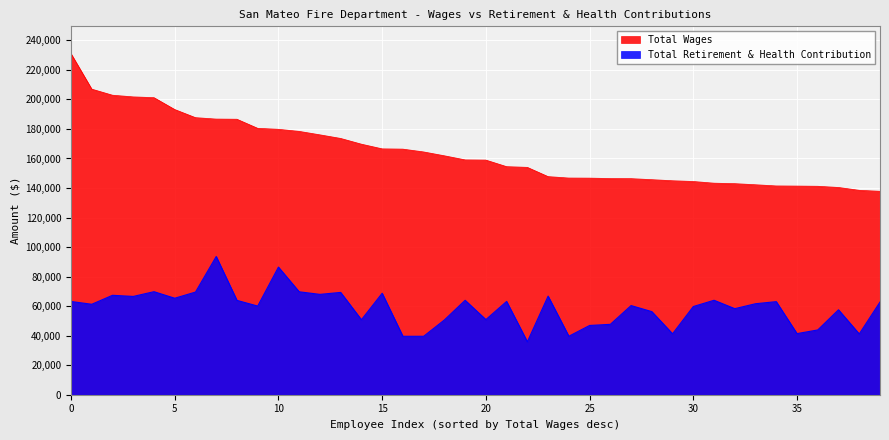

True or false: Total Wages and Total Retirement & Health Contribution intersect in this chart.

False